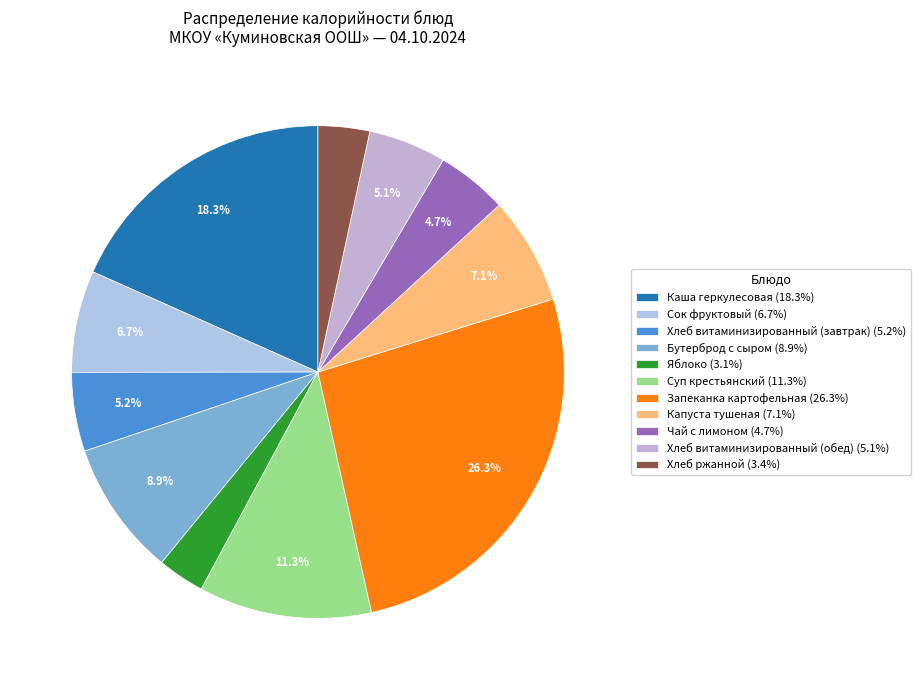

To the nearest percent, what portion does Хлеб витаминизированный (завтрак) represent?

5%